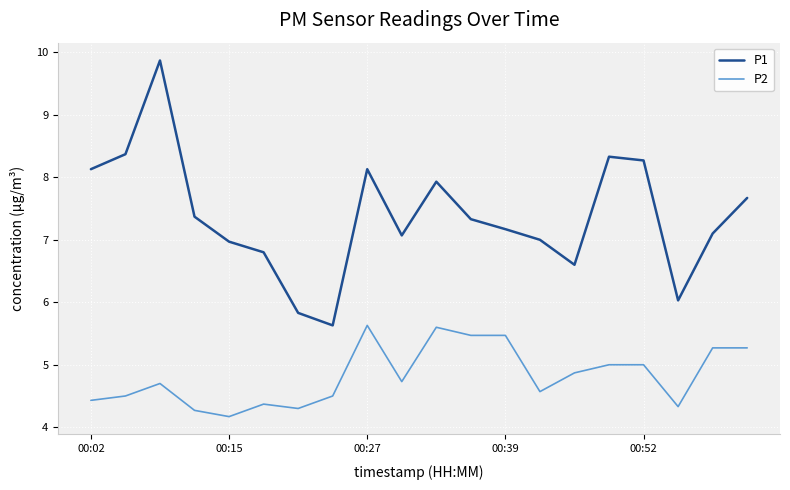

True or false: P2 and P1 intersect in this chart.

False